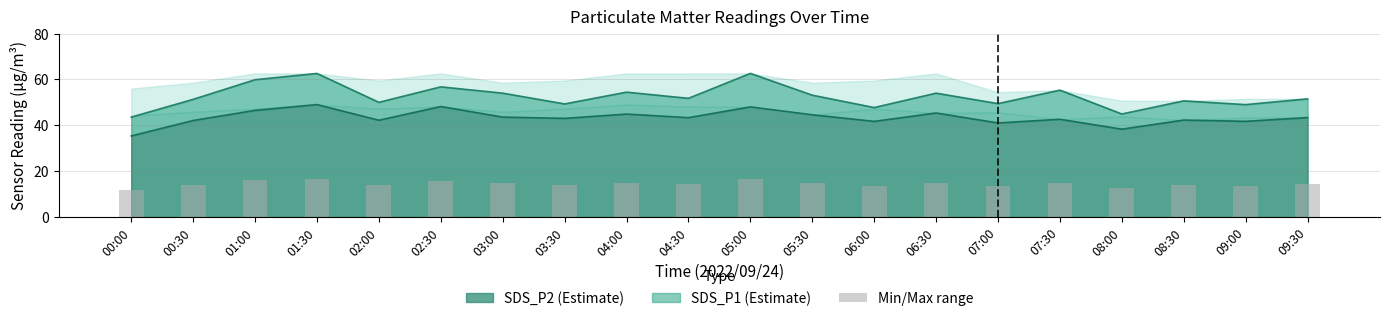

Does the chart contain stacked bars?

No